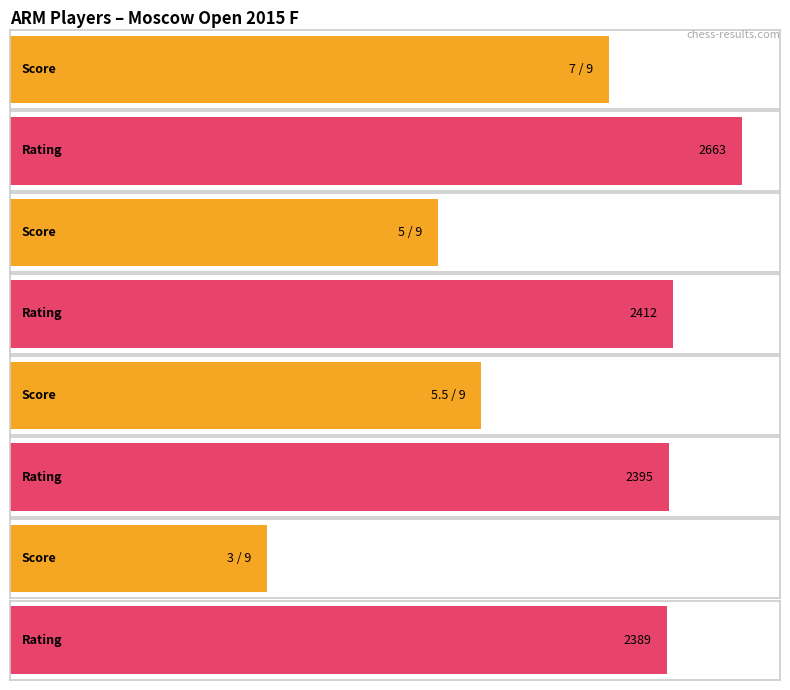

Which series has the largest range (max minus min)?

Rating